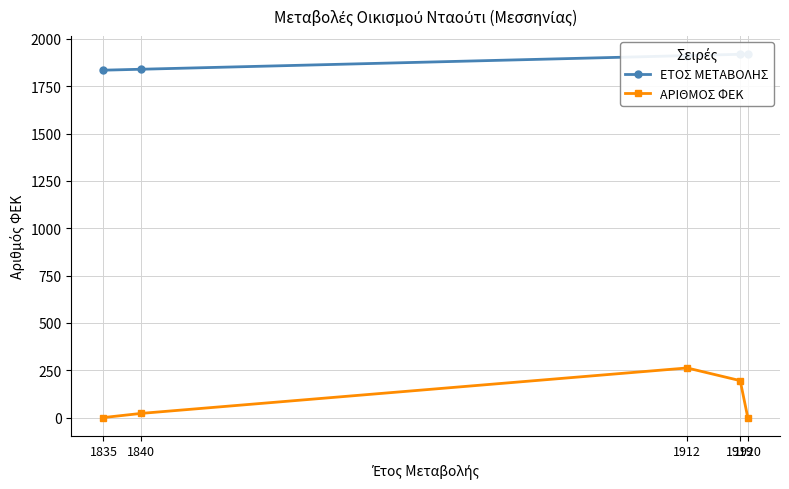

True or false: ΕΤΟΣ ΜΕΤΑΒΟΛΗΣ has a value of 2554 at 1919.

False